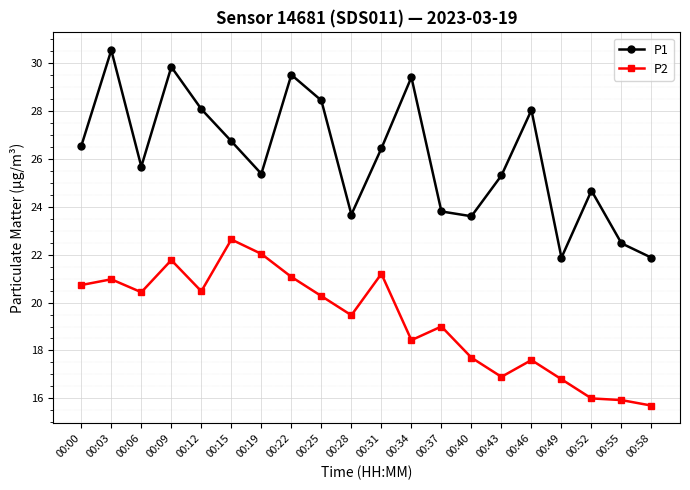

How many lines are shown in the chart?

2